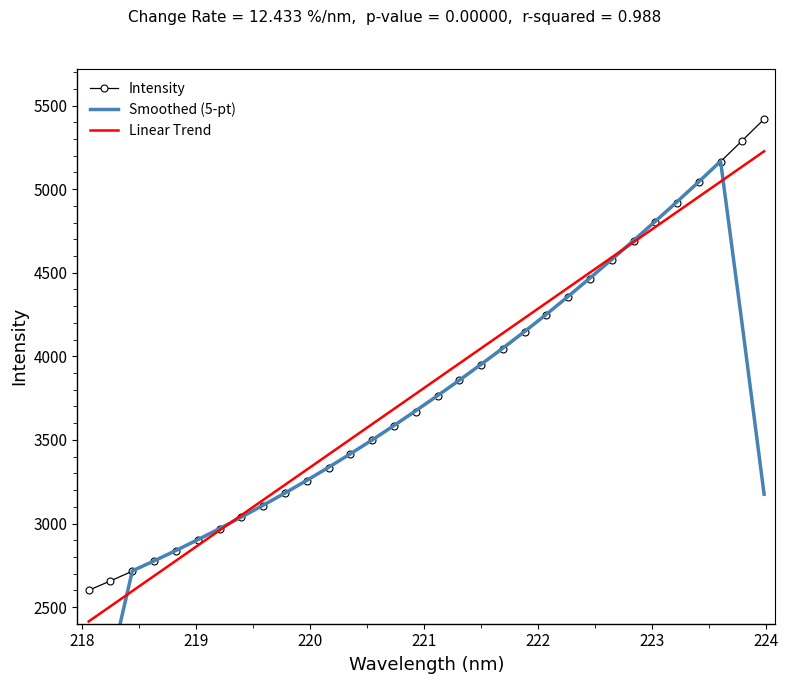

At how many categories does at least one series exceed 3177?

23